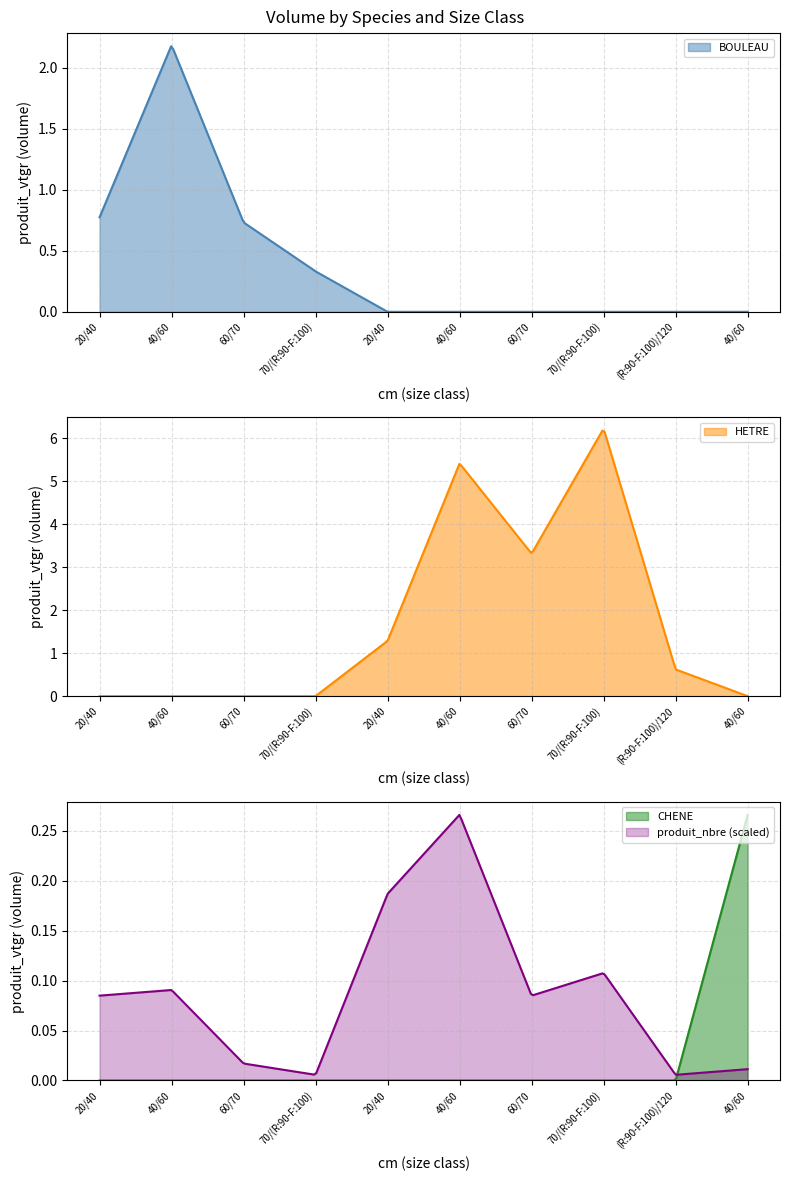

How many interior local peaks does the HETRE series have?

2